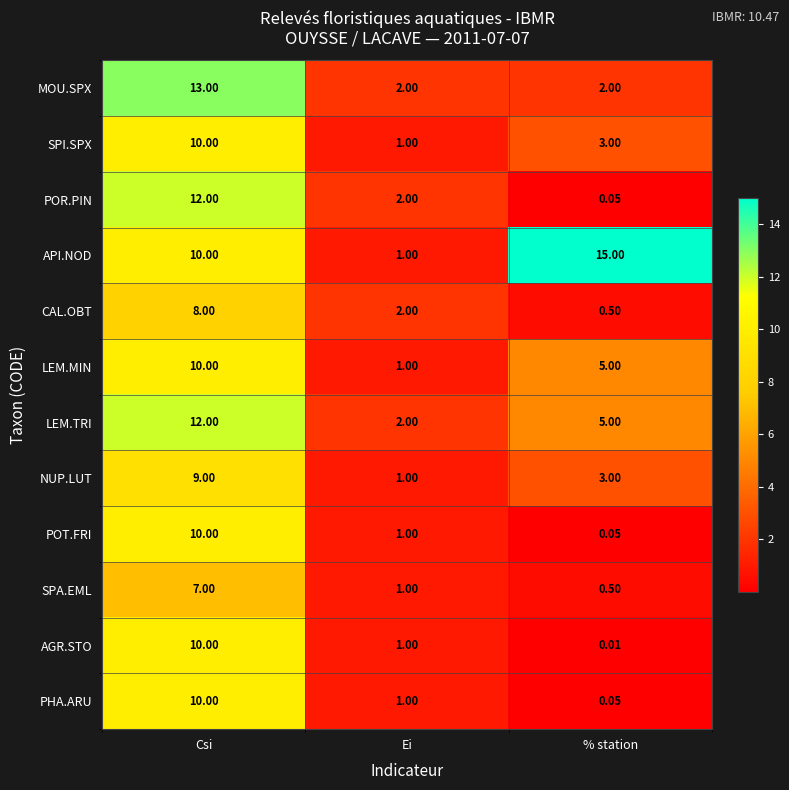

At how many categories does at least one series exceed 9?

2